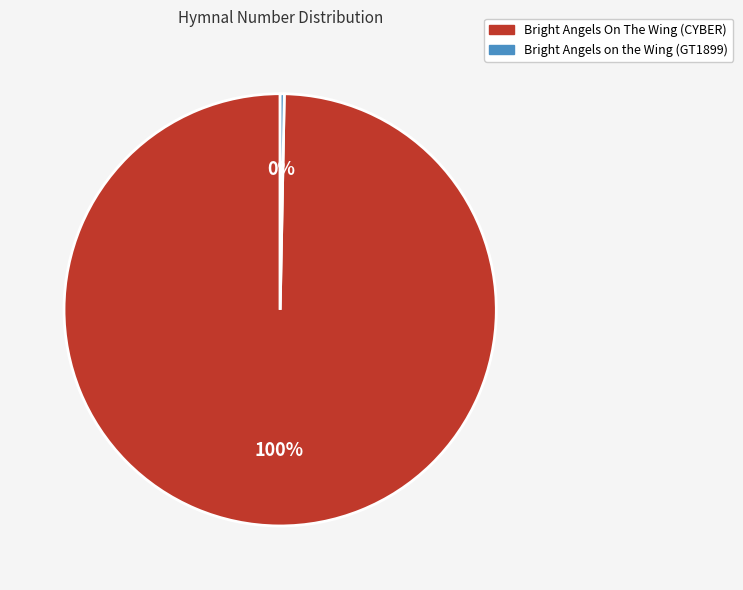

Which category has the smallest portion of the pie?

Bright Angels on the Wing (GT1899)